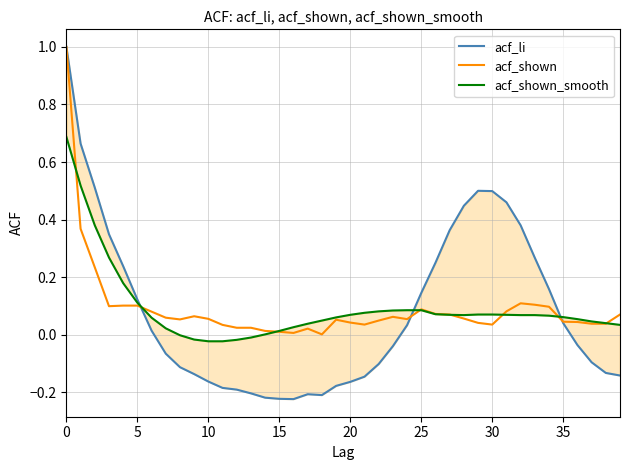

What are all the series names shown in the legend?

acf_li, acf_shown, acf_shown_smooth